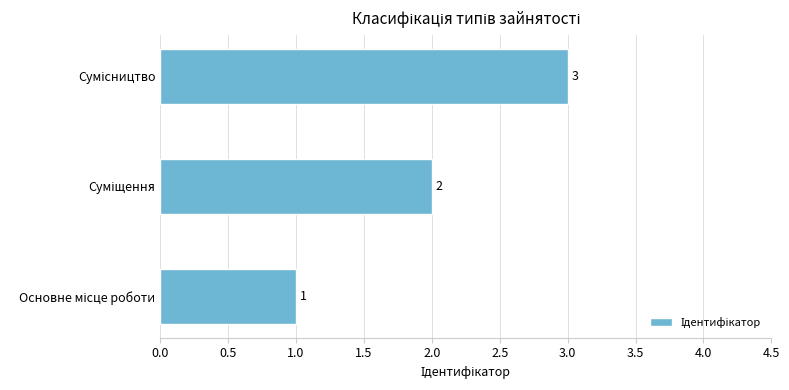

Are the bars grouped side by side (vs. stacked)?

No